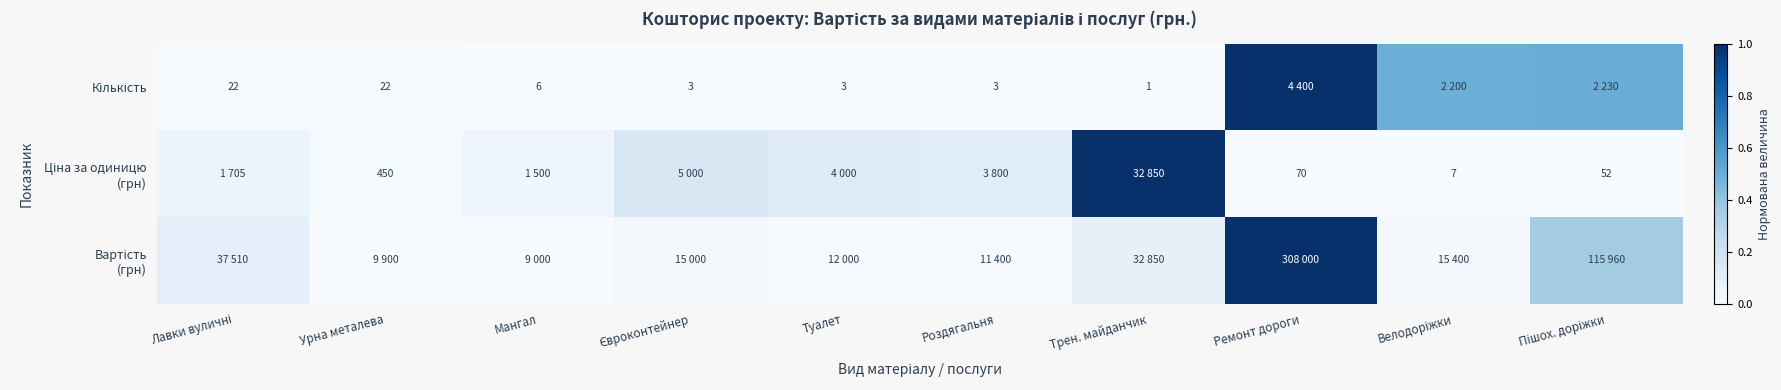

At which category does the chart reach its peak across all series?

Ремонт дороги